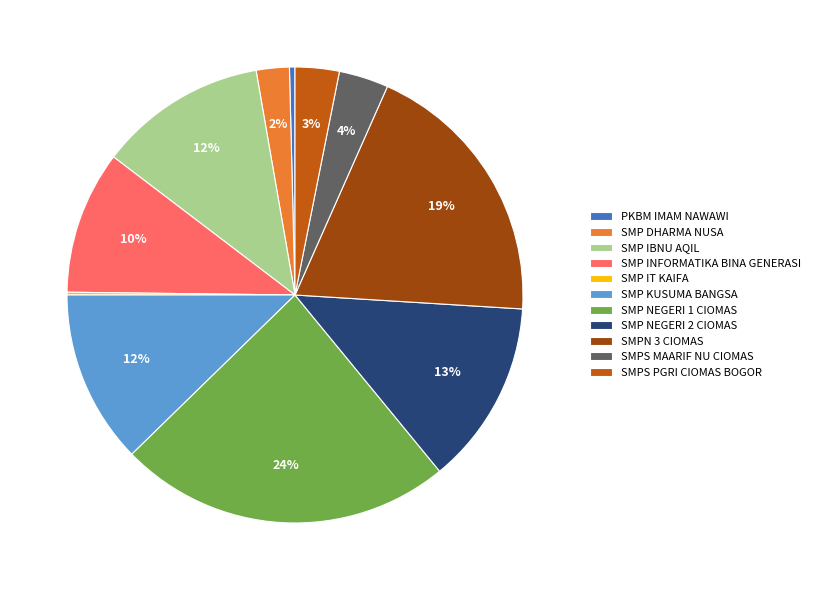

Which category has the biggest portion of the pie?

SMP NEGERI 1 CIOMAS